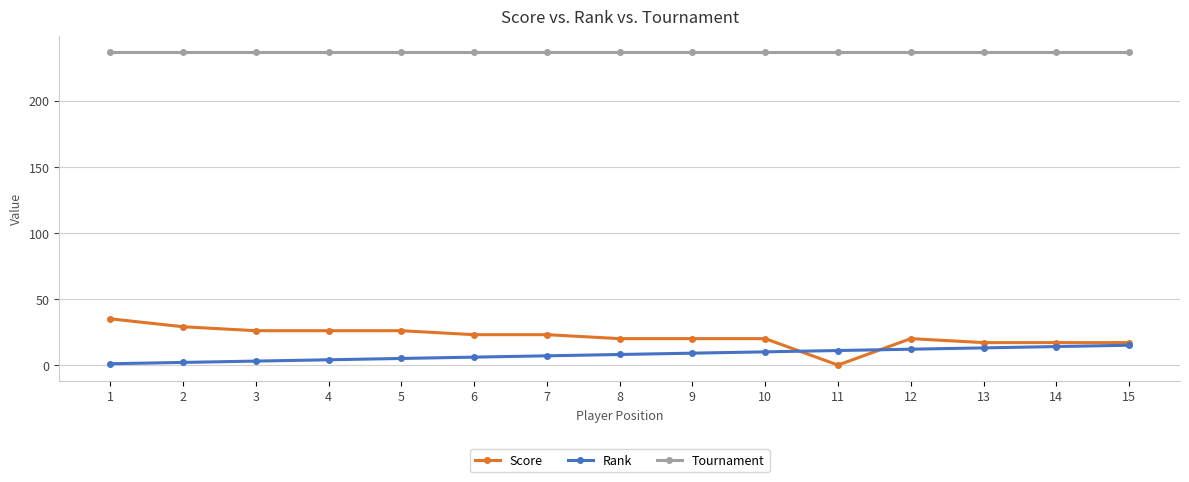

True or false: Rank has a value of 15 at 15.

True